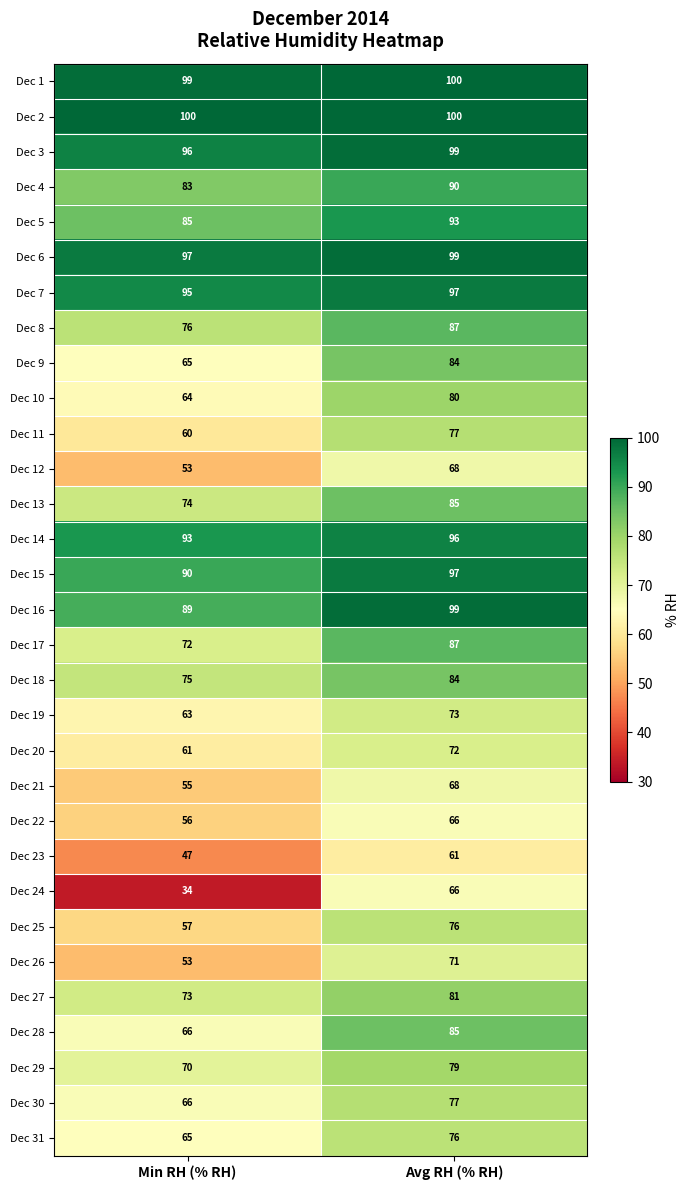

The Dec 12 series shows 68 at Avg RH (% RH). True or false?

True